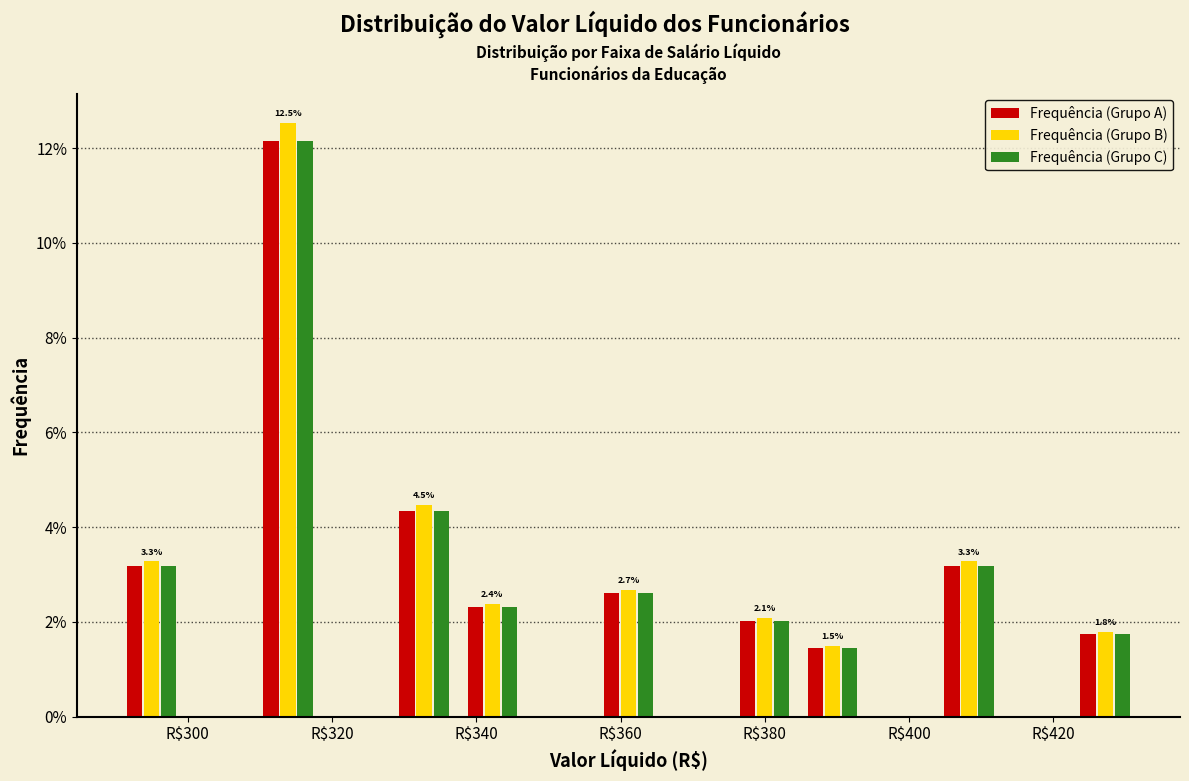

In the Frequência (Grupo A) series, which range on the x-axis has the tallest bar?

310 to 318